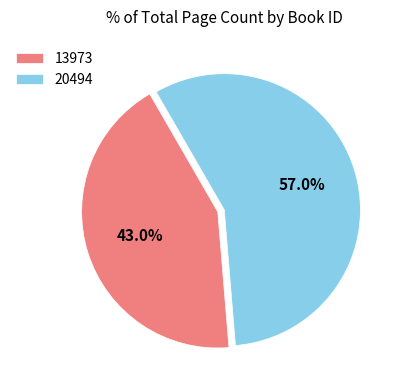

The 13973 slice represents 50% of the pie. True or false?

False